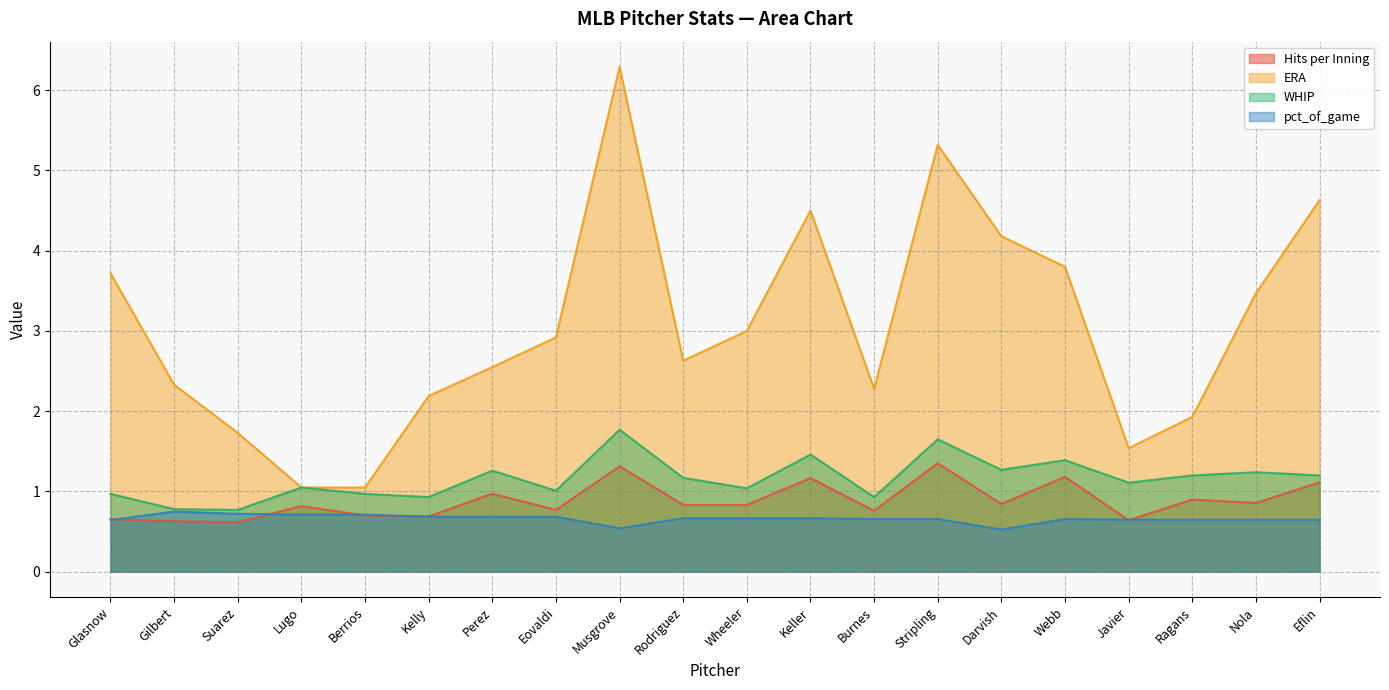

At Eovaldi, list the series in order from largest to smallest.

ERA, WHIP, Hits per Inning, pct_of_game